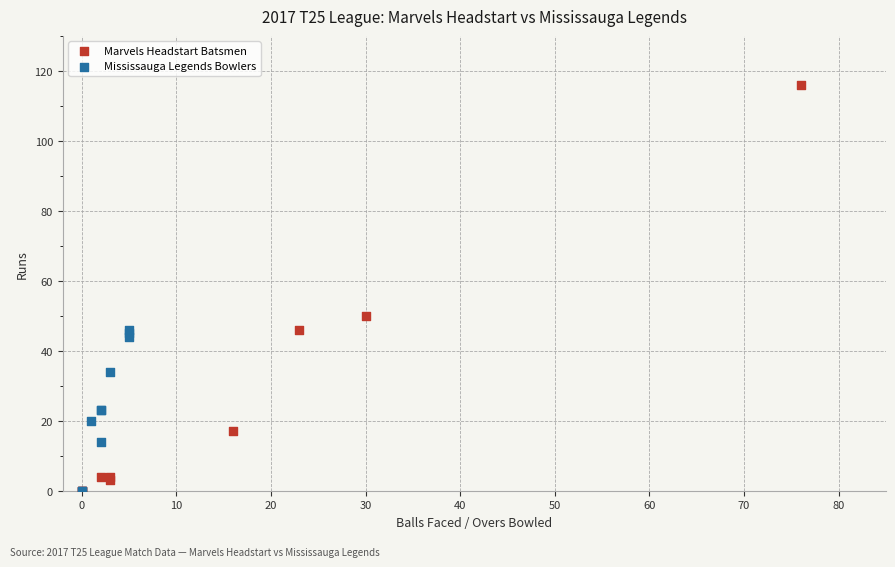

Which series has the widest spread of Y values?

Marvels Headstart Batsmen